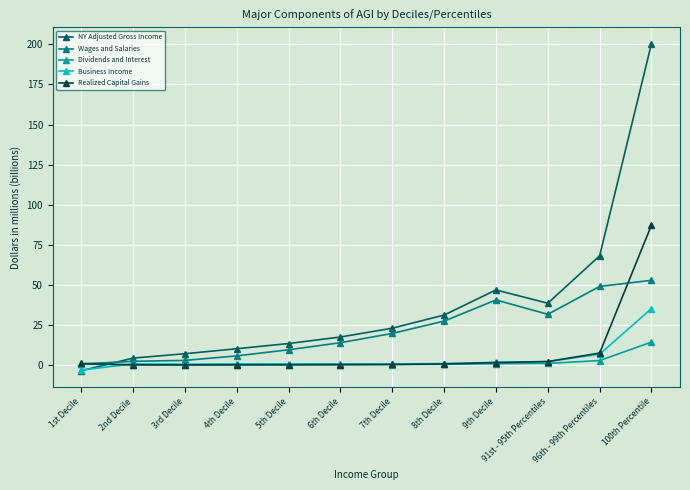

How many distinct data groups are displayed?

5